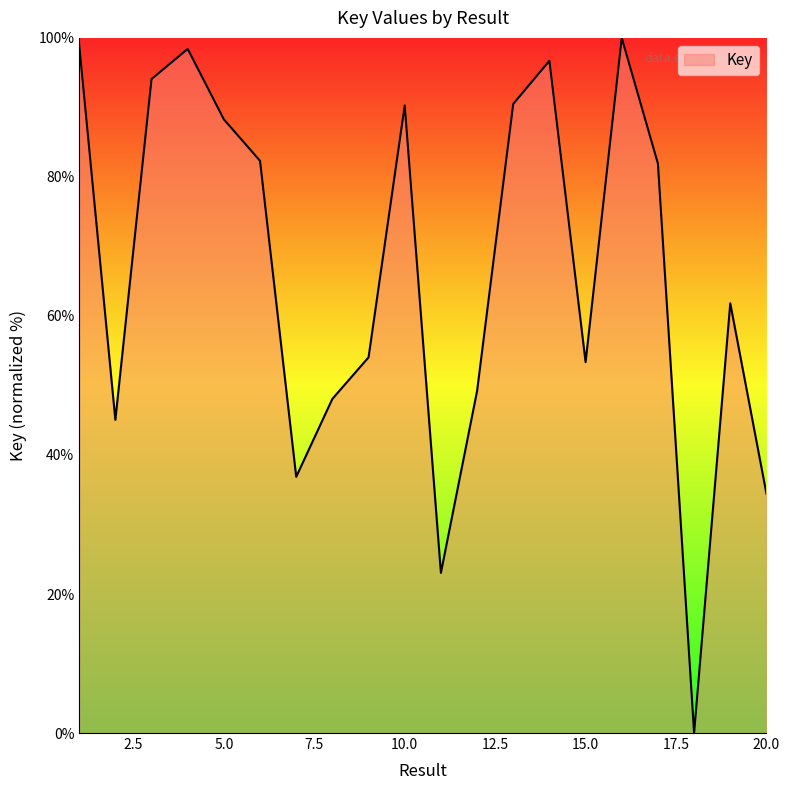

What is the difference between the maximum and minimum values?

100.0